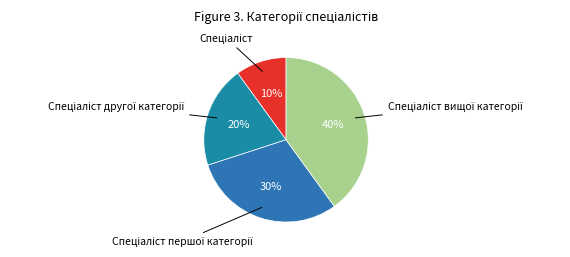

Rank the categories by value from lowest to highest.

Спеціаліст, Спеціаліст другої категорії, Спеціаліст першої категорії, Спеціаліст вищої категорії